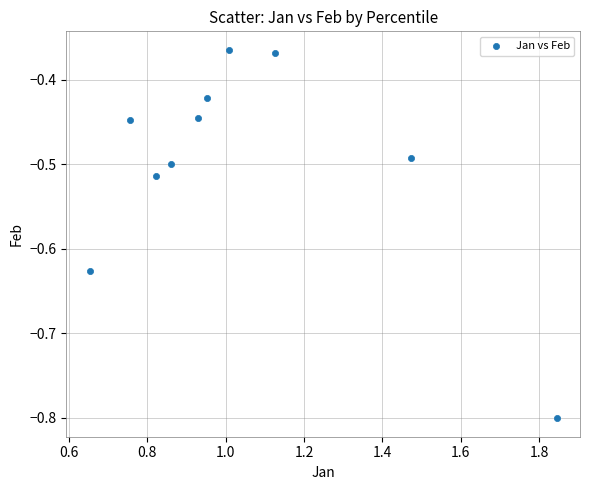

What is the range of X values (max minus min)?

1.2